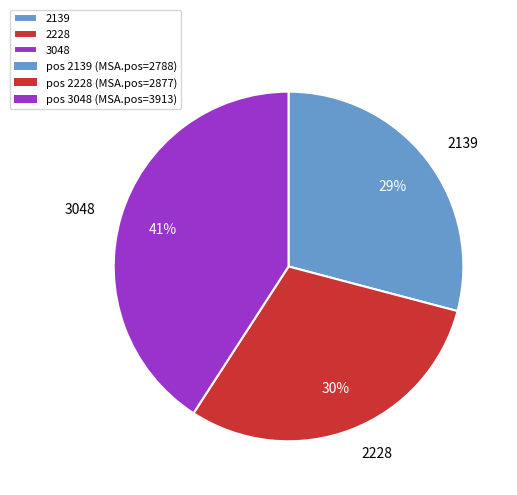

Is there a majority slice in this chart?

No